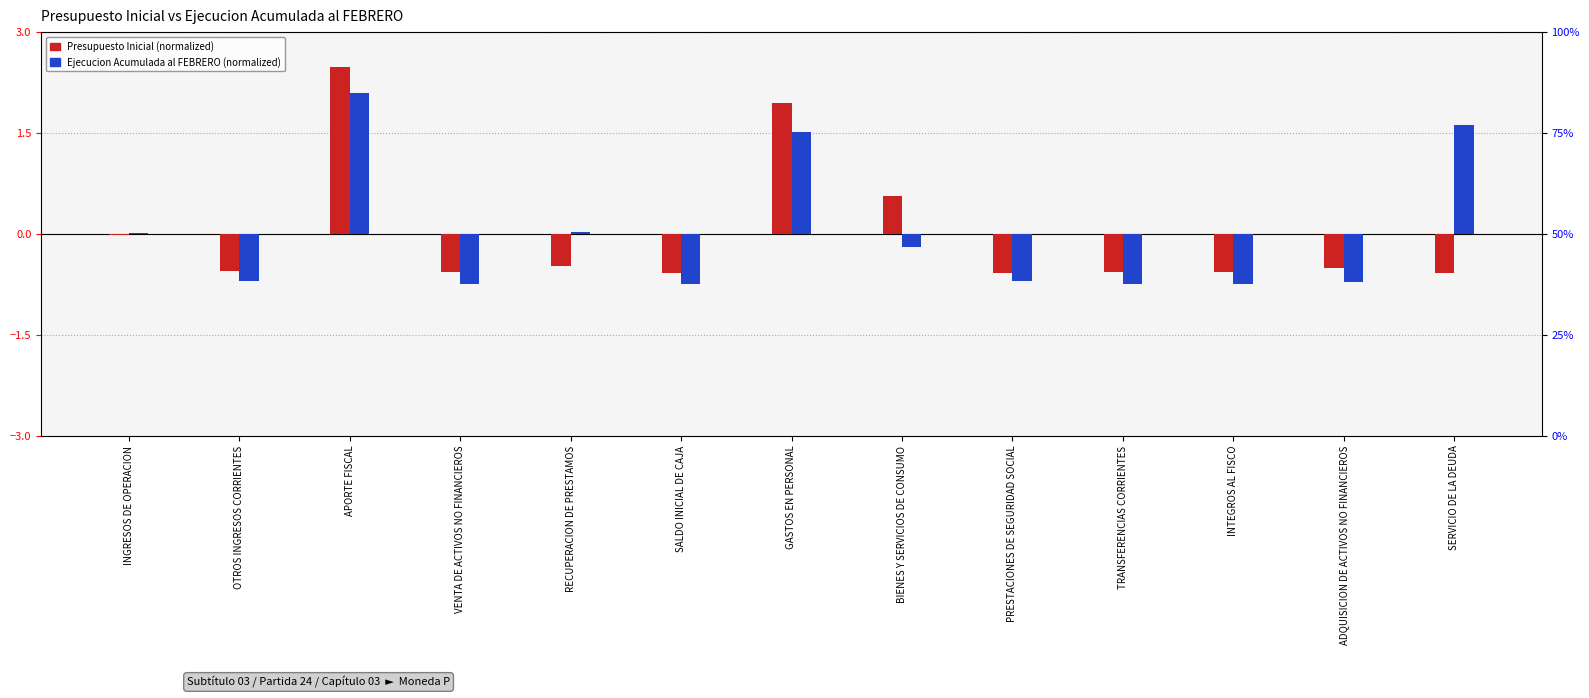

Which series has the largest total across all categories?

Ejecucion Acumulada al FEBRERO